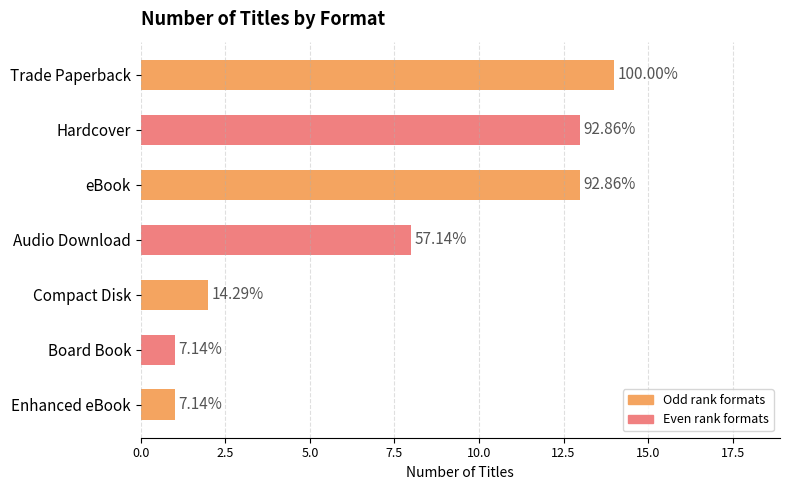

What is the difference between the maximum and minimum values?

13